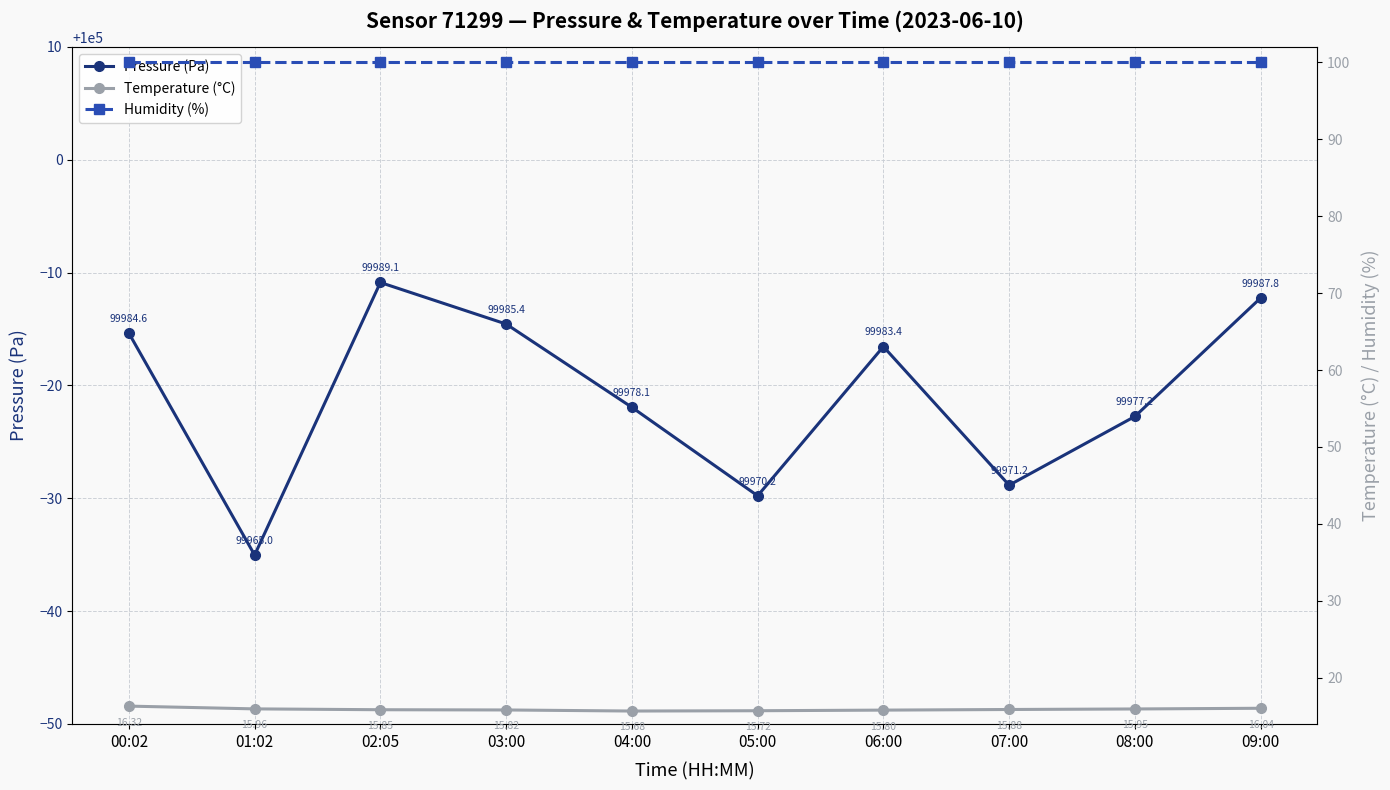

True or false: Temperature (°C) has a value of 16.0 at 09:00.

True